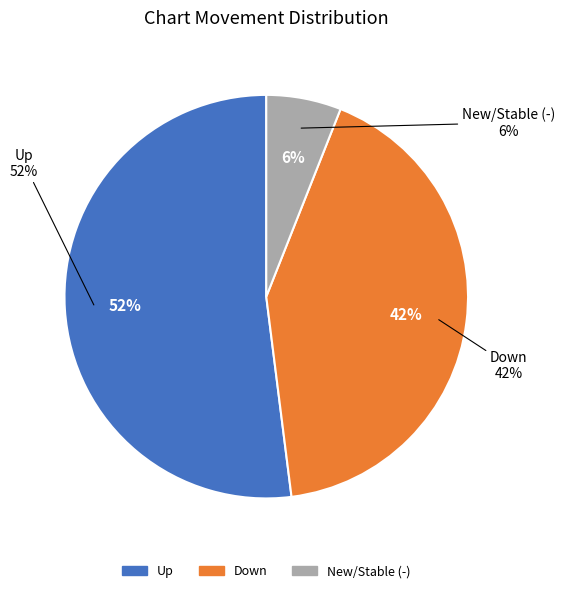

Count the number of slices in the pie.

3